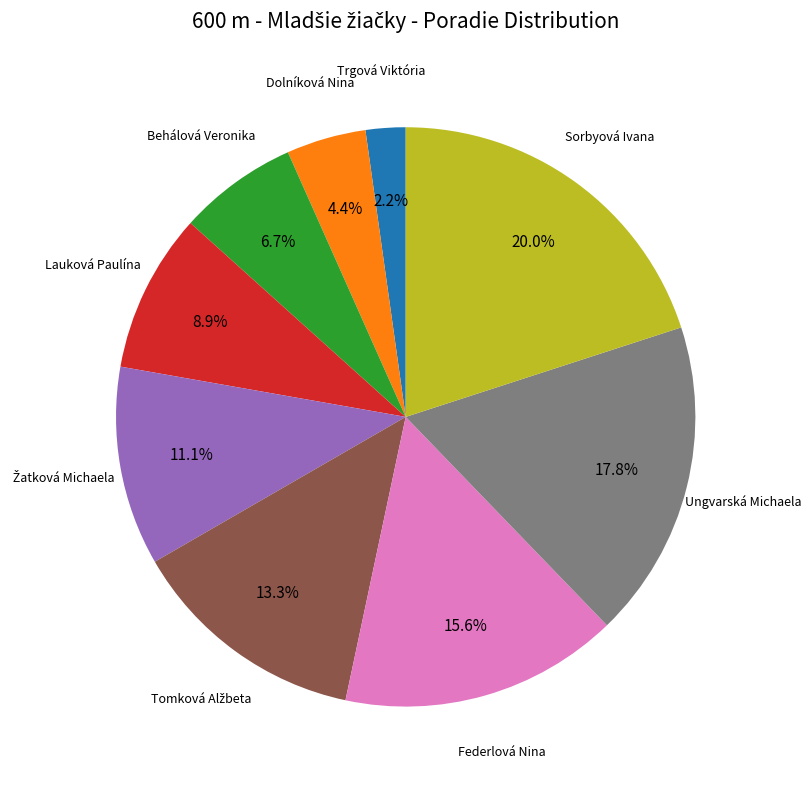

To the nearest percent, what is the average slice percentage?

11%